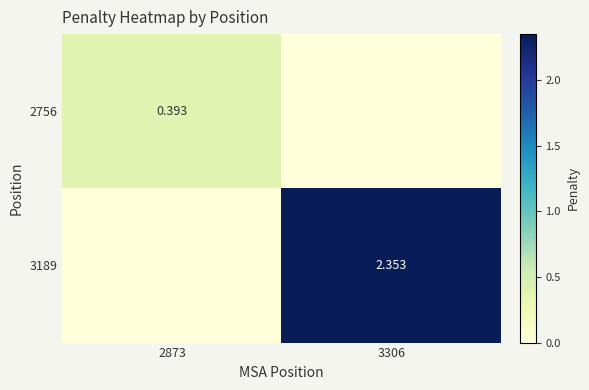

How many values in the 2756 series exceed 0?

1